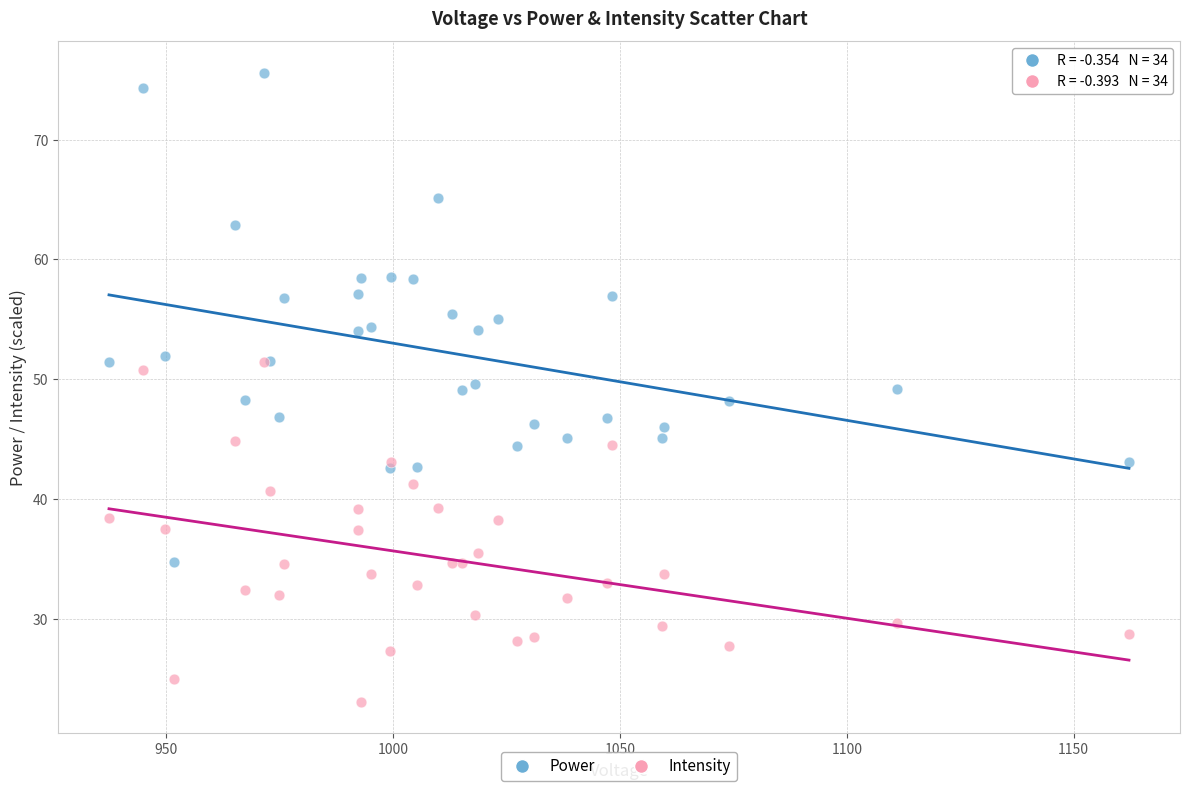

Which series contains the lowest Y value?

Intensity